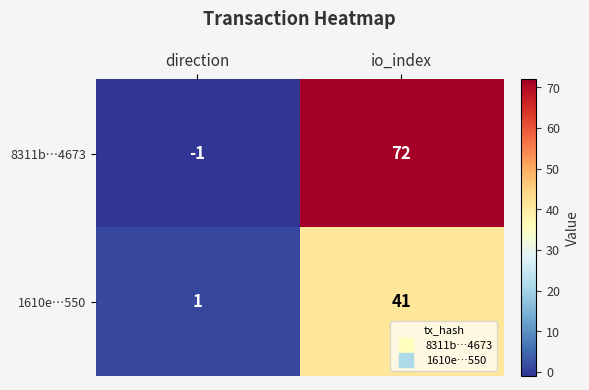

What is the sum of the 8311b…4673 values at io_index and direction?

71